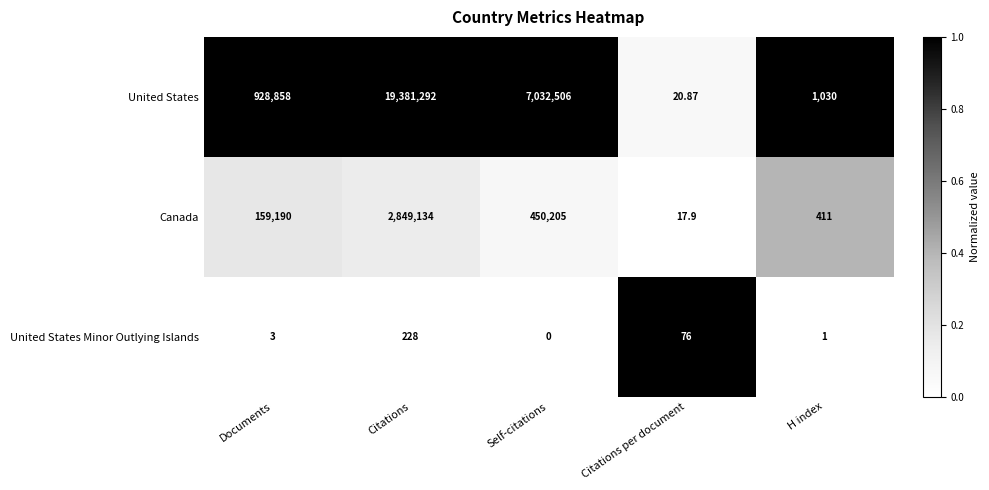

At which category is the sum across all series the highest?

Citations